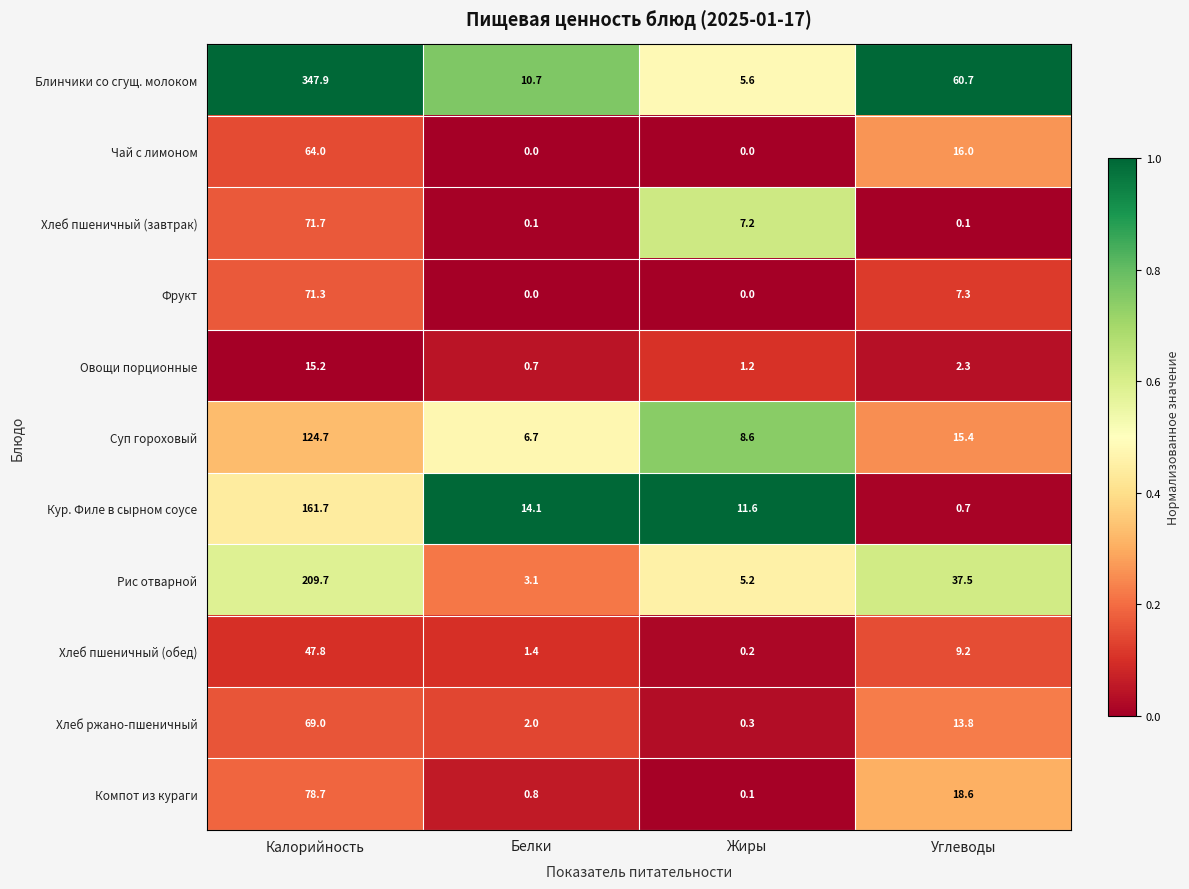

Where does the Хлеб пшеничный (завтрак) series first go above 7?

Калорийность